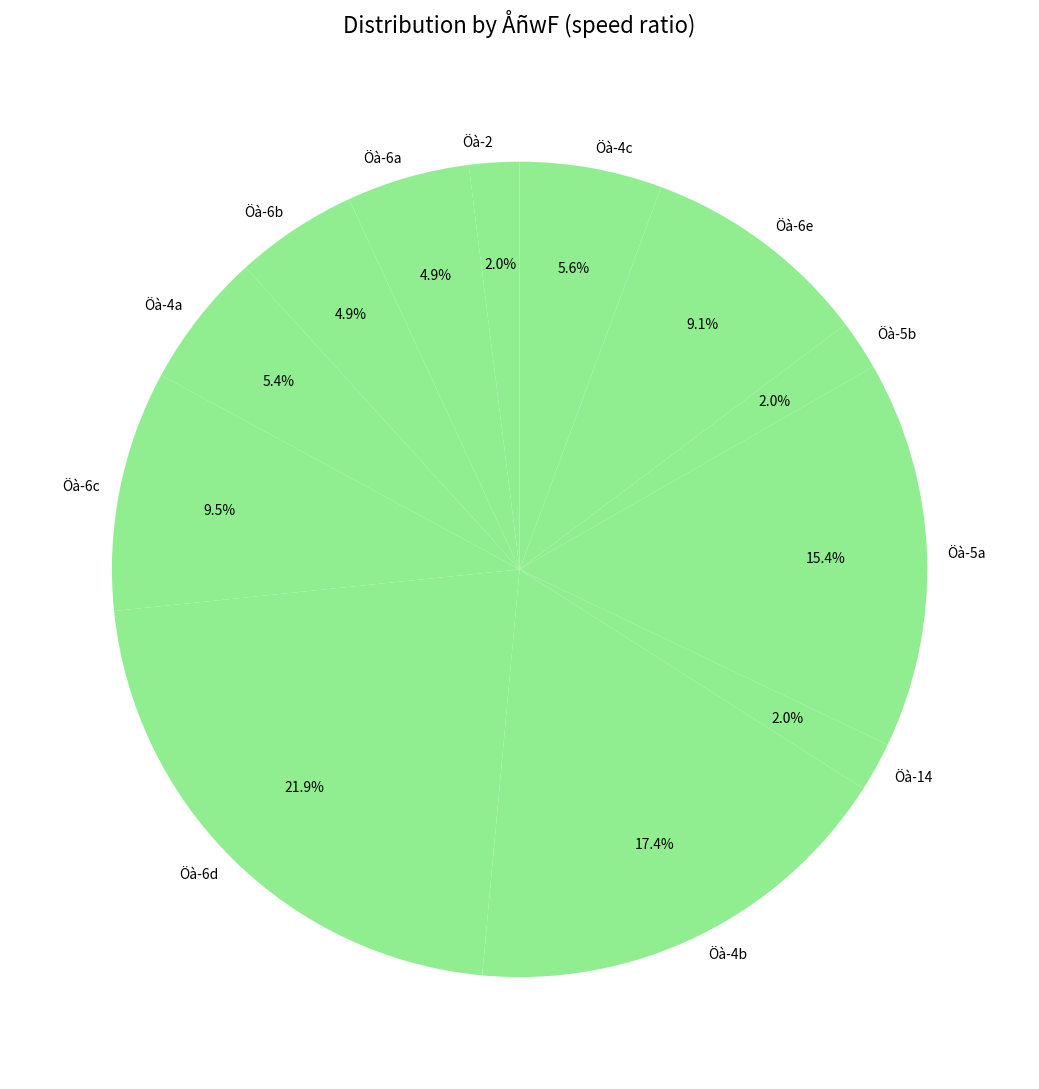

How many slices are in this pie chart?

12